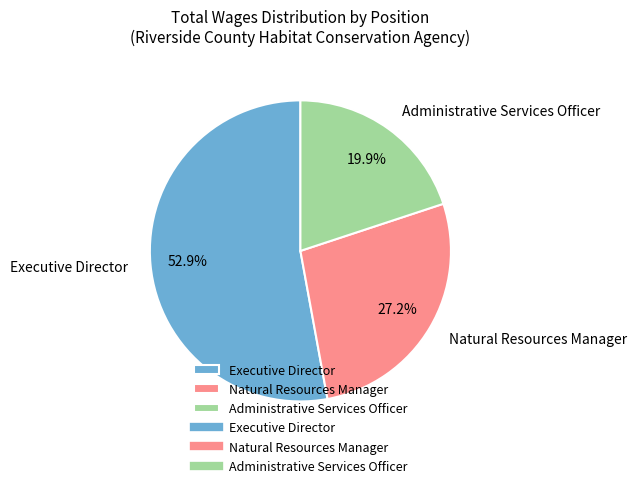

Which slice is the smallest?

Administrative Services Officer